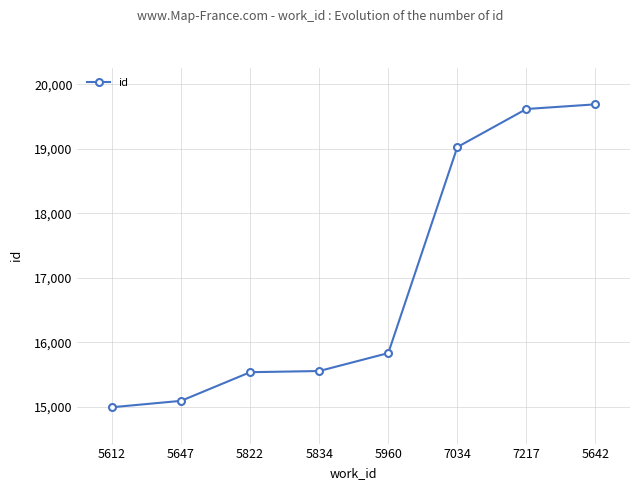

How many categories are shown in the chart?

8